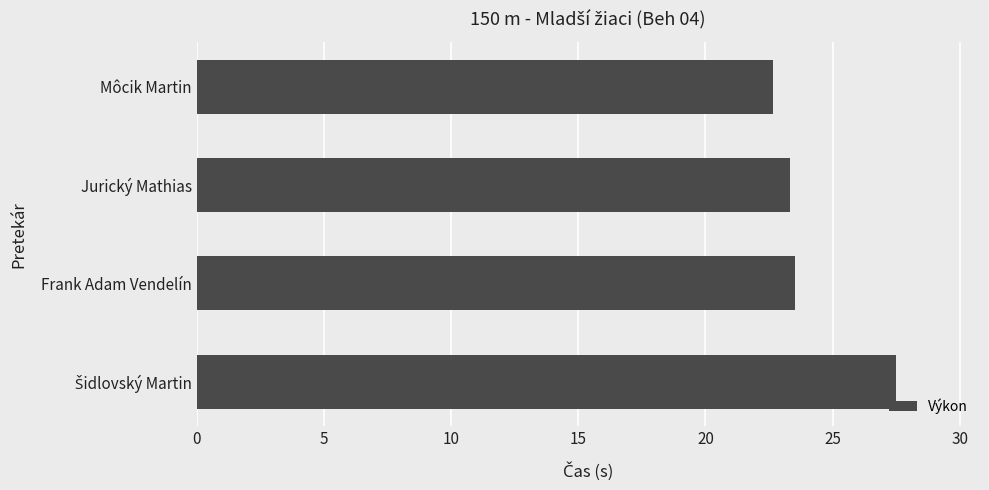

Read the value at Môcik Martin.

22.7